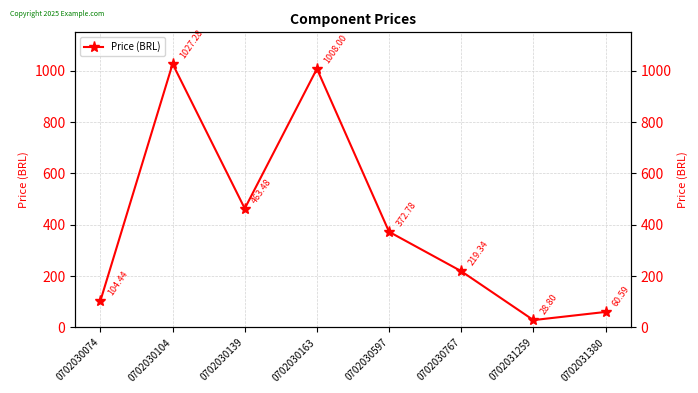

Rank the categories by value from highest to lowest.

0702030104, 0702030163, 0702030139, 0702030597, 0702030767, 0702030074, 0702031380, 0702031259